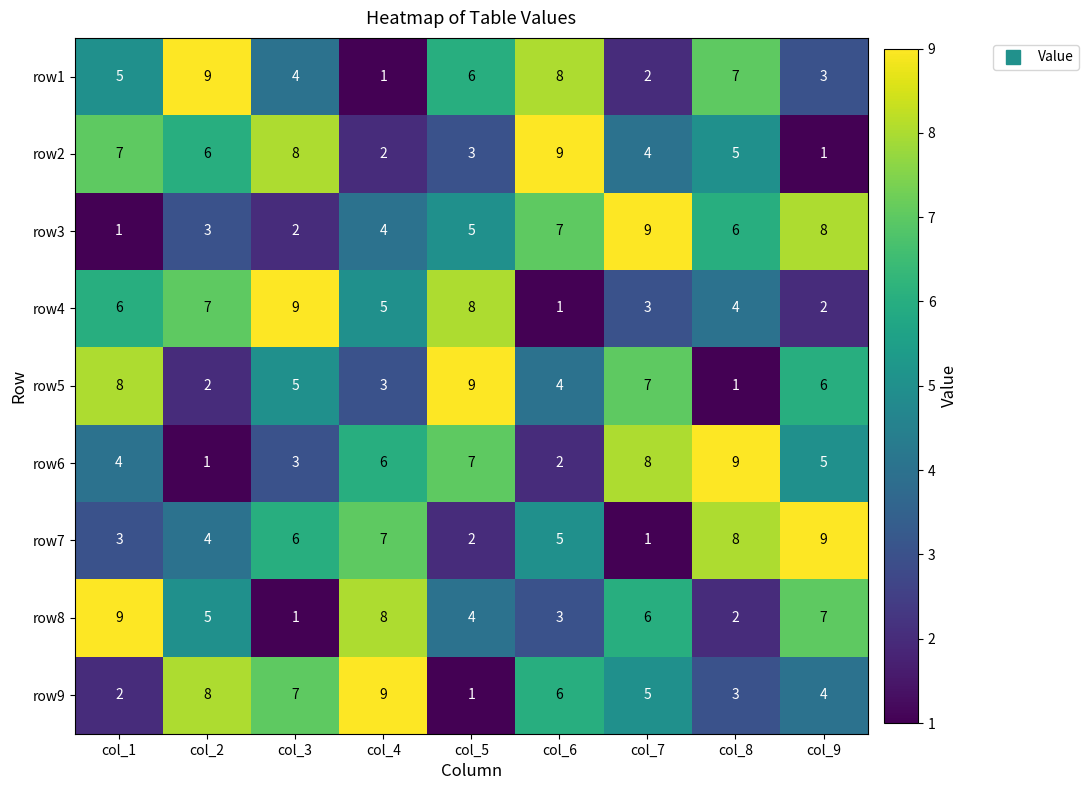

The row6 series shows 5 at col_9. True or false?

True